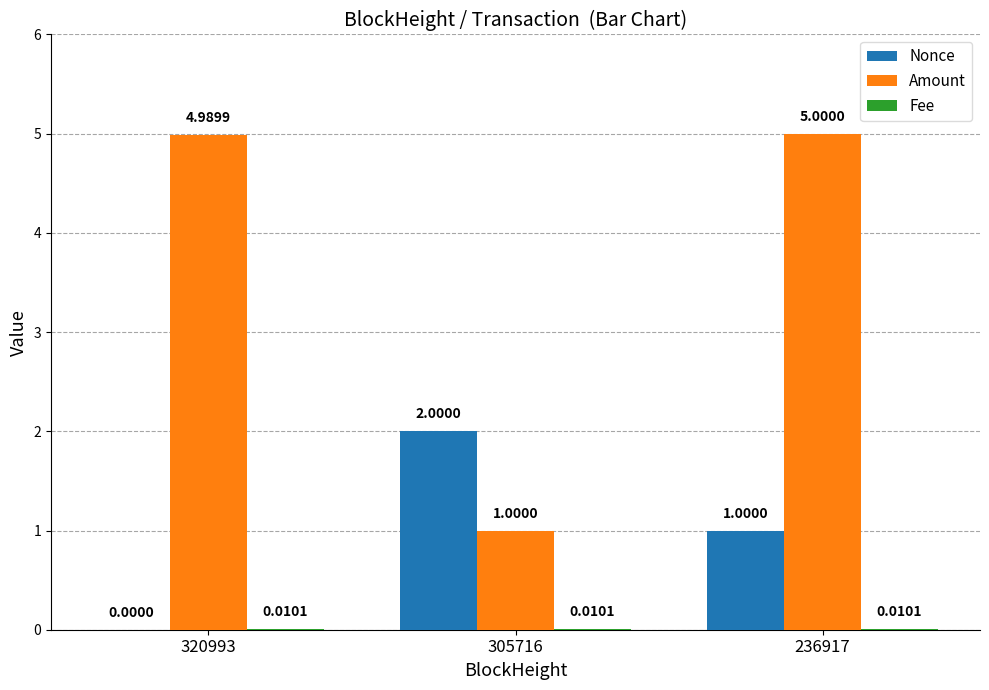

What is the spread (max minus min) of values at 320993?

5.0